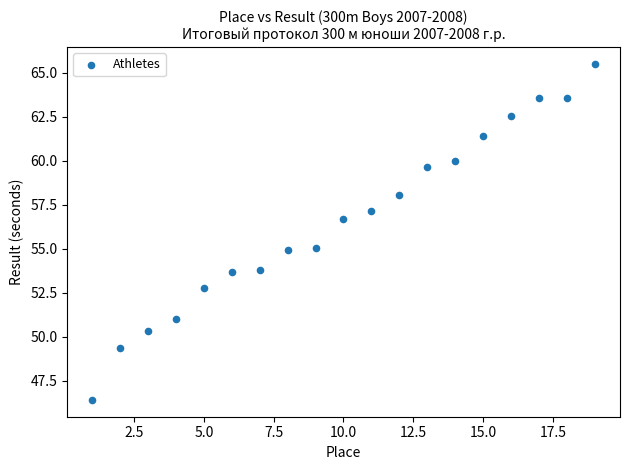

What is the range of Y values (max minus min)?

19.1